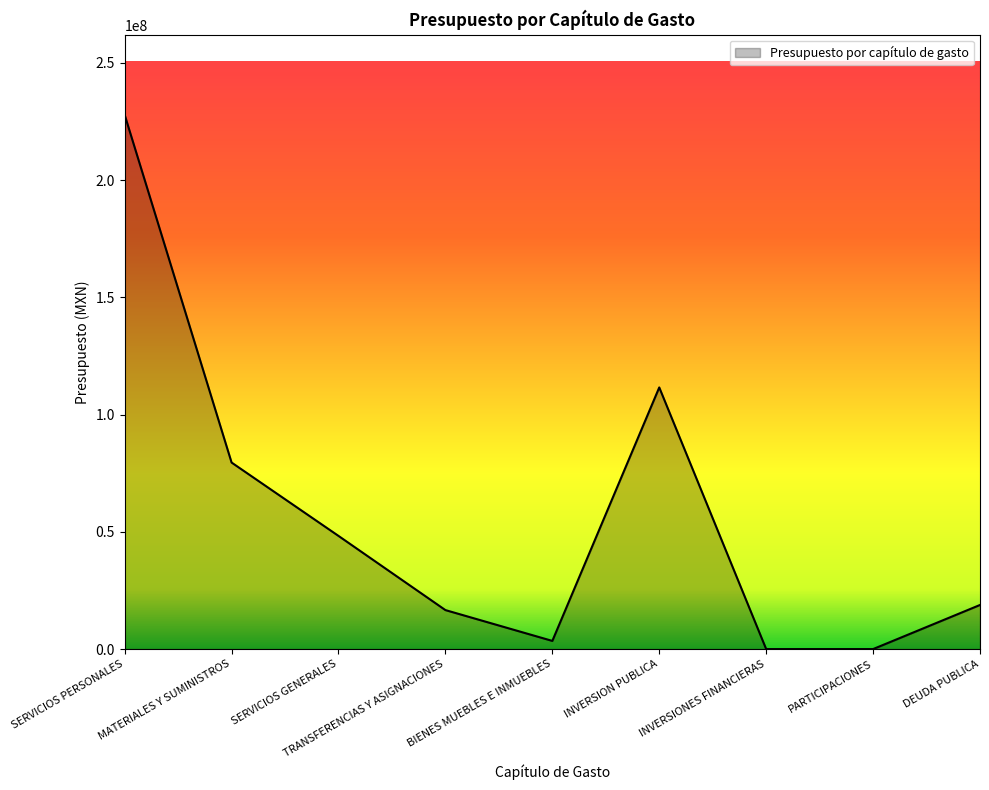

At which category does the data reach its first local peak?

INVERSION PUBLICA